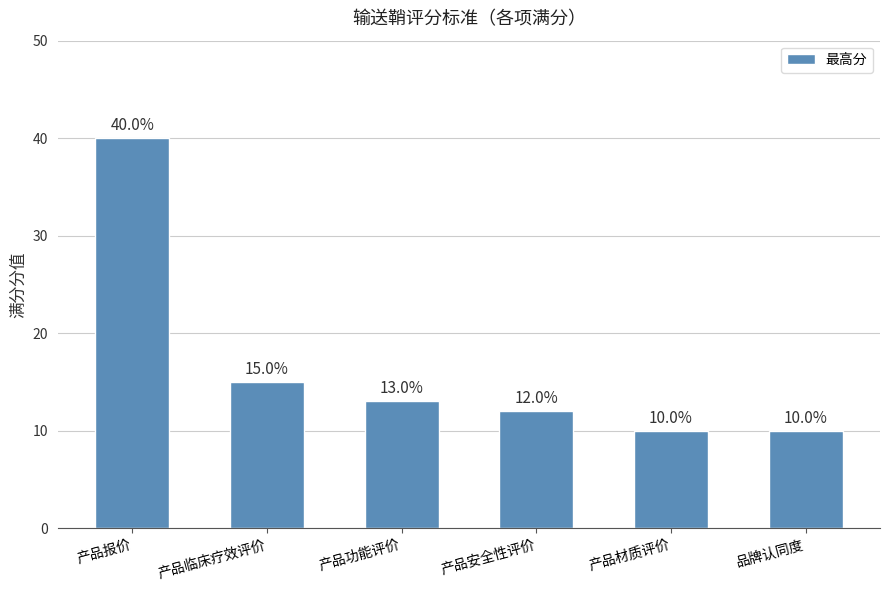

Reading right to left, transcribe all the data shown in this chart.

品牌认同度=10	产品材质评价=10	产品安全性评价=12	产品功能评价=13	产品临床疗效评价=15	产品报价=40